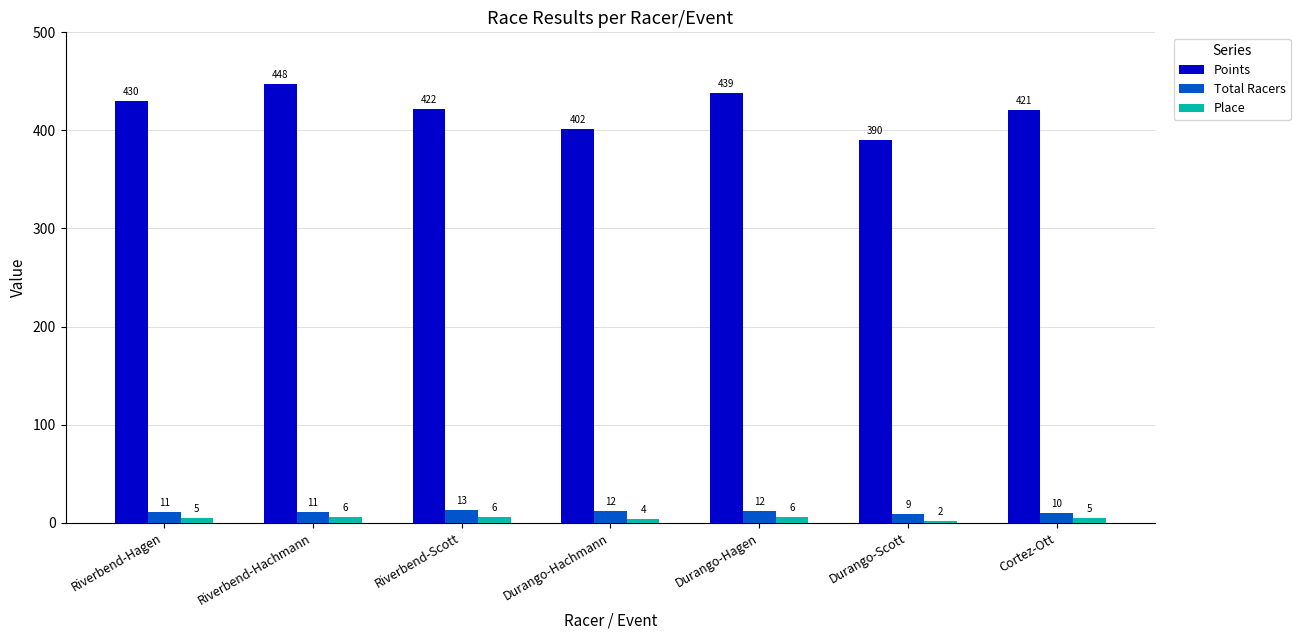

Count the Total Racers values in the range 10 to 12.

5